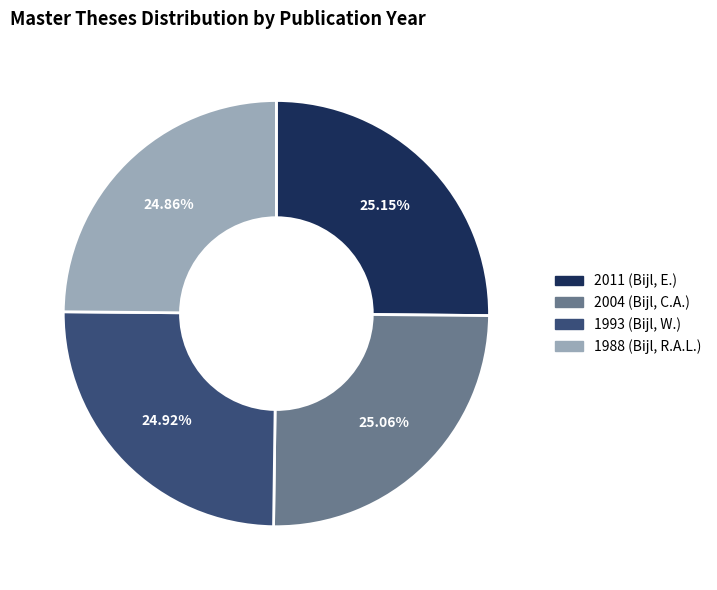

To the nearest percent, what portion does 1993 (Bijl, W.) represent?

25%